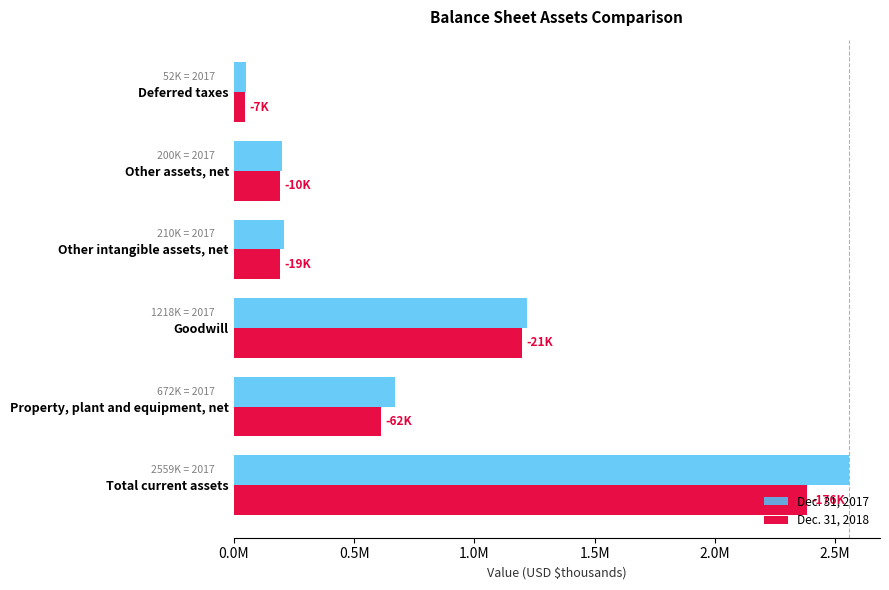

What are all the series names shown in the legend?

Dec. 31, 2017, Dec. 31, 2018